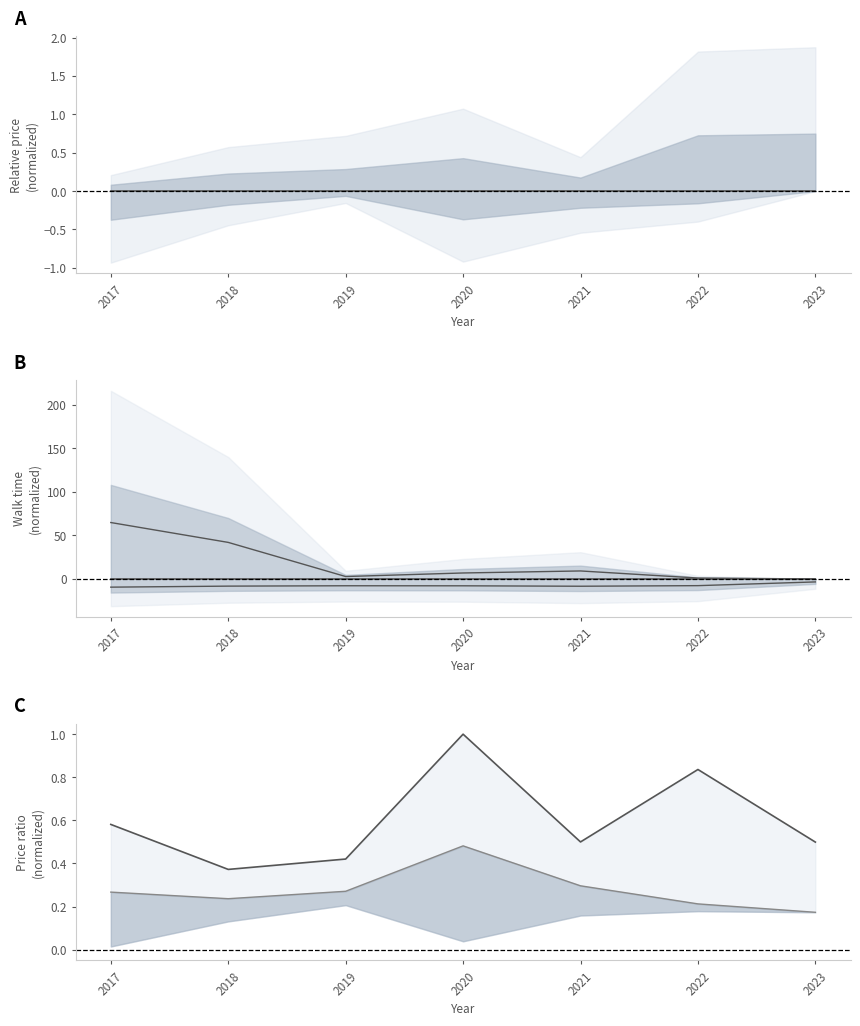

How many distinct data groups are displayed?

2